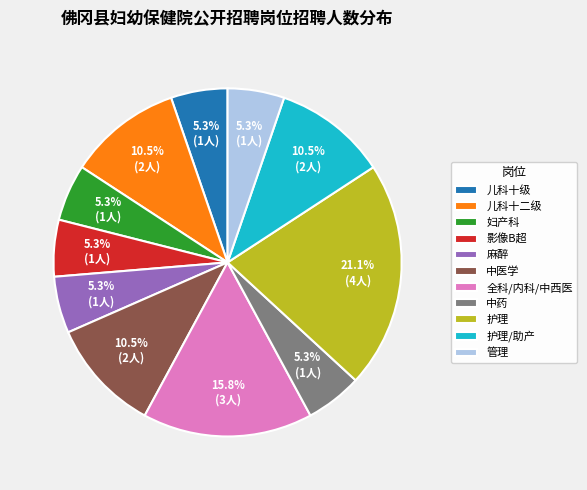

Is 护理/助产 the majority of the pie?

No